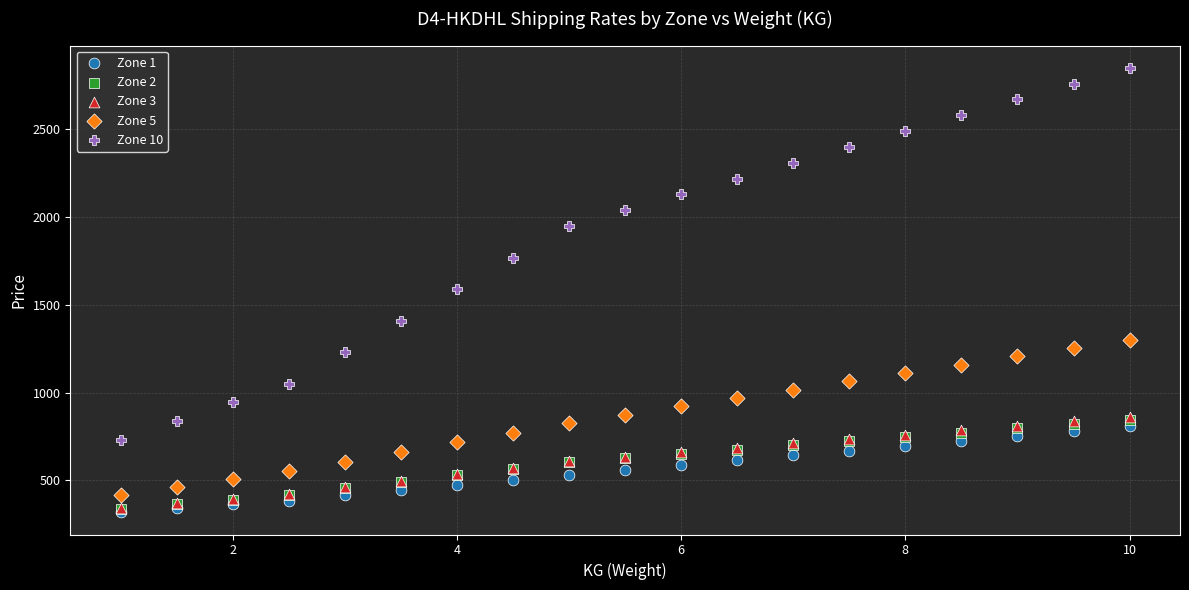

What are all the series names shown in the legend?

Zone 1, Zone 2, Zone 3, Zone 5, Zone 10